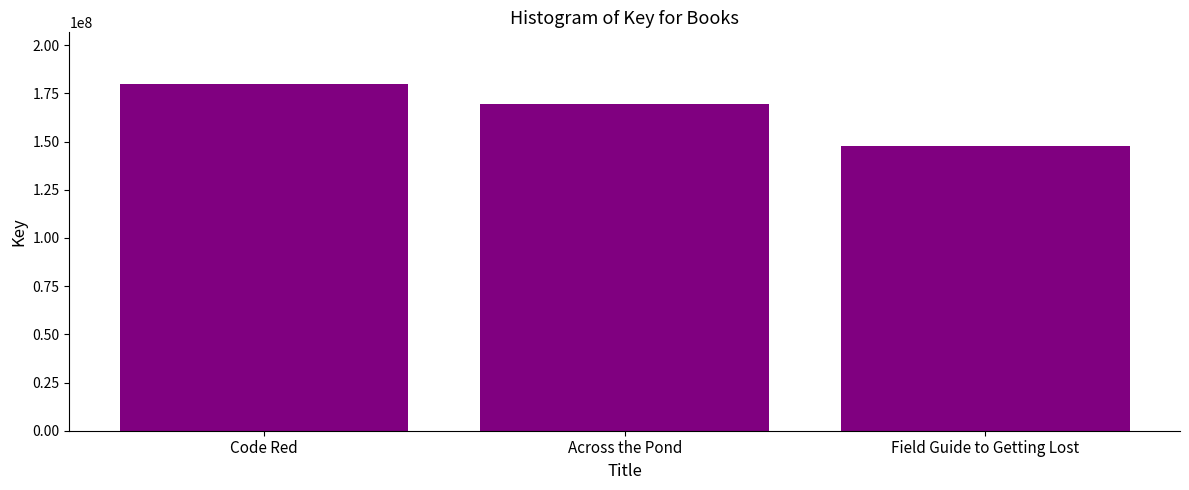

How many data points does each series have?

3